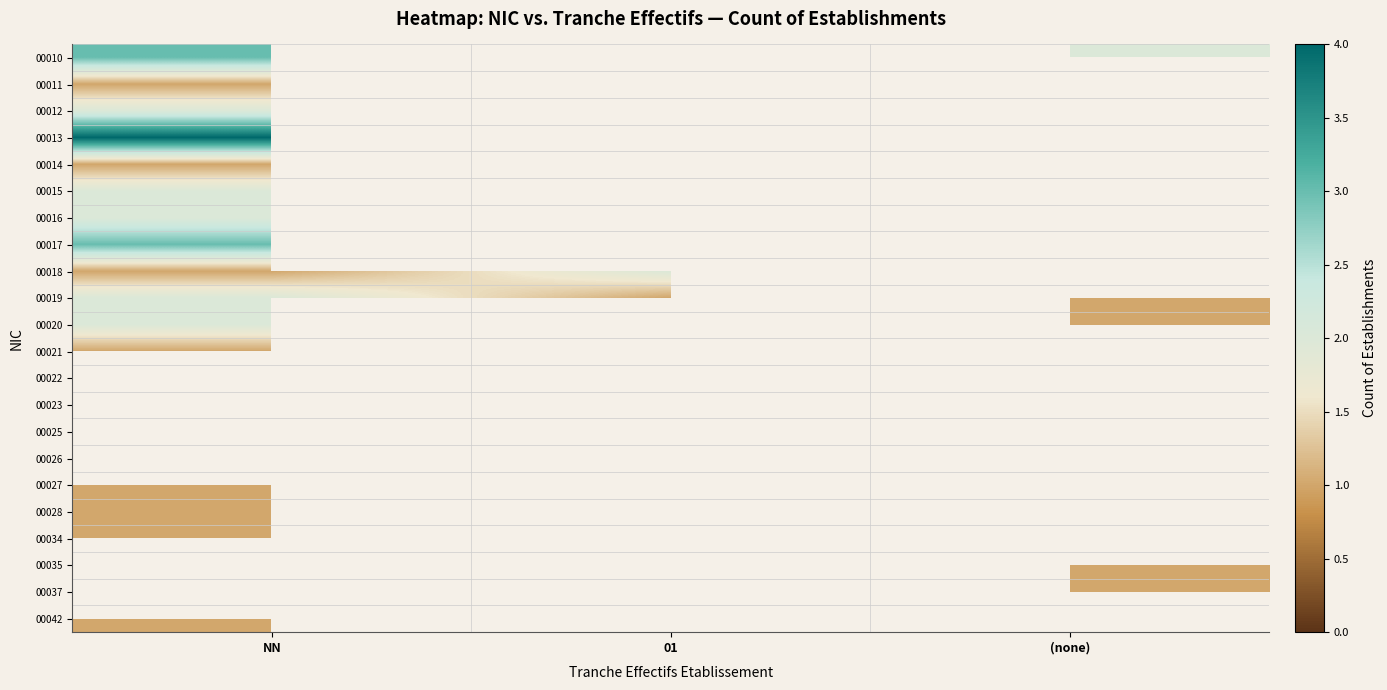

Between 01 and (none), which is larger?

(none)